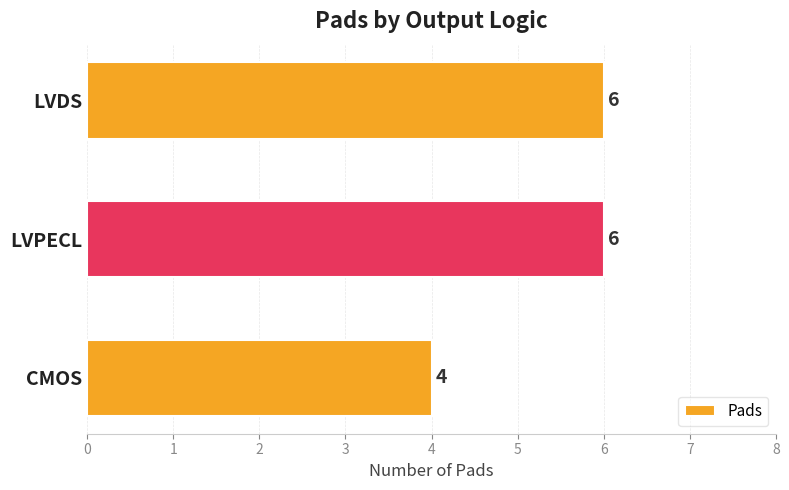

How many values are between 4 and 6?

3